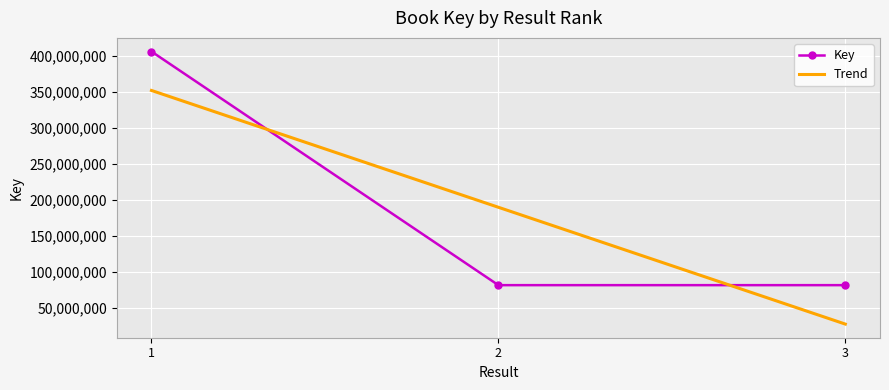

Is the value of Trend at 3 greater than the value of Key at 2?

No